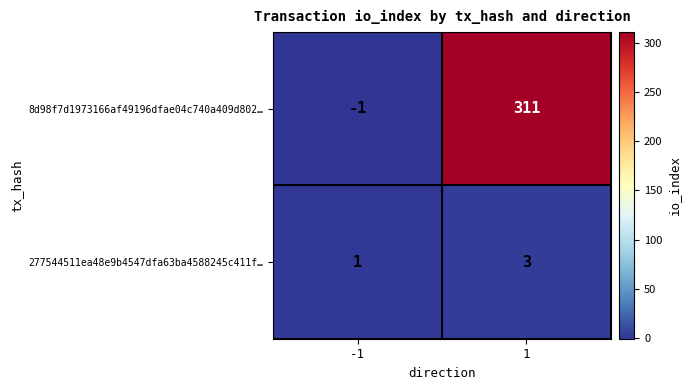

At 1, list the series in order from largest to smallest.

8d98f7d1973166af49196dfae04c740a409d802…, 277544511ea48e9b4547dfa63ba4588245c411f…